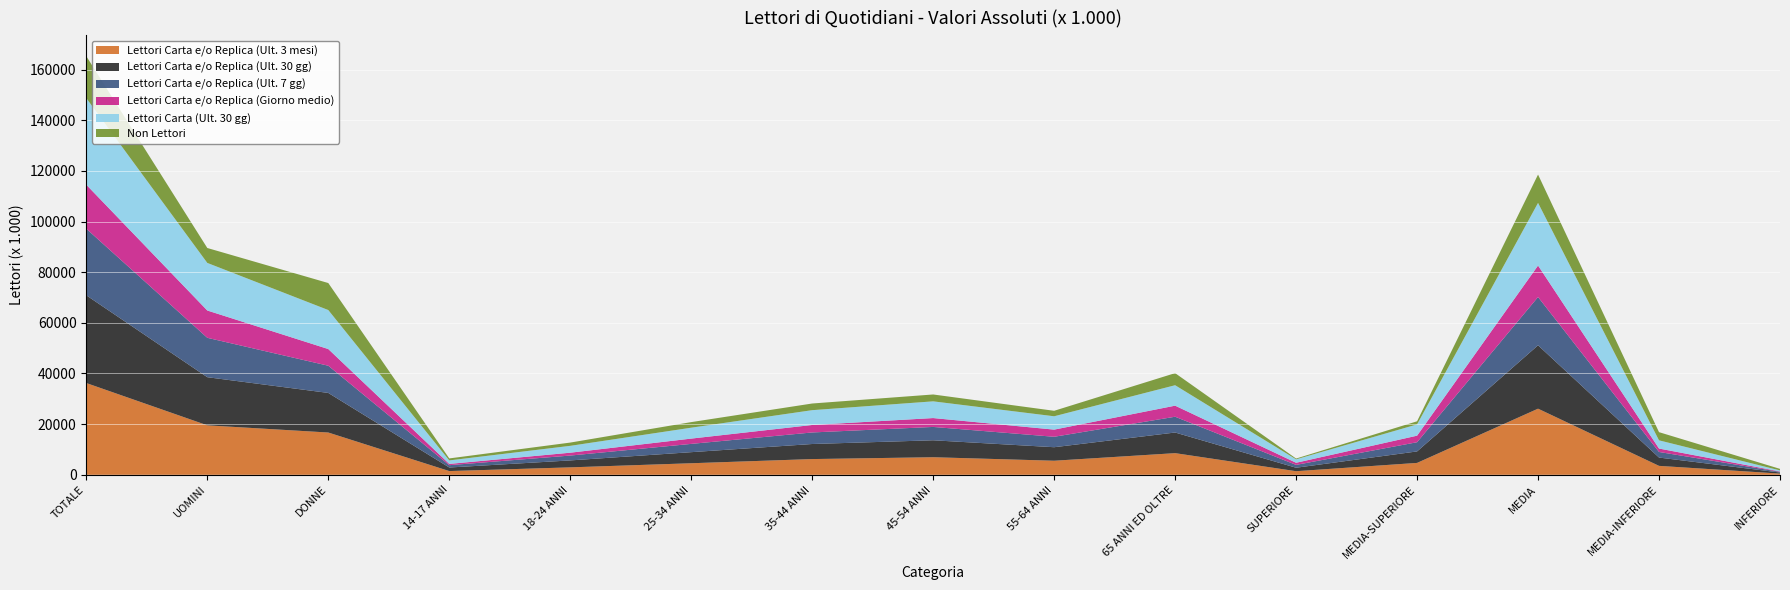

Reading left to right, extract all data points from this chart.

Lettori Carta e/o Replica (Ult. 3 mesi): 36224	19531	16693	1474	2936	4561	6211	6939	5555	8548	1420	4694	26108	3526	475
Lettori Carta e/o Replica (Ult. 30 gg): 34633	19002	15631	1402	2741	4373	5947	6688	5335	8147	1369	4533	25028	3280	422
Lettori Carta e/o Replica (Ult. 7 gg): 26292	15552	10740	921	1919	3268	4559	5270	4124	6232	1120	3636	19053	2211	271
Lettori Carta e/o Replica (Giorno medio): 17367	10782	6585	499	1129	2090	2953	3505	2824	4368	843	2585	12433	1349	156
Lettori Carta (Ult. 30 gg): 34186	18784	15402	1386	2707	4303	5848	6600	5268	8073	1347	4451	24736	3240	412
Non Lettori: 16556	5895	10661	784	1289	2206	2630	2712	2164	4771	320	1229	11178	3226	603